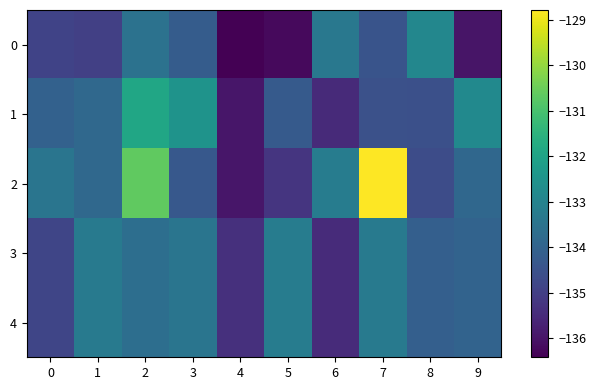

At 2, list the series in order from largest to smallest.

2, 1, 0, 3, 4